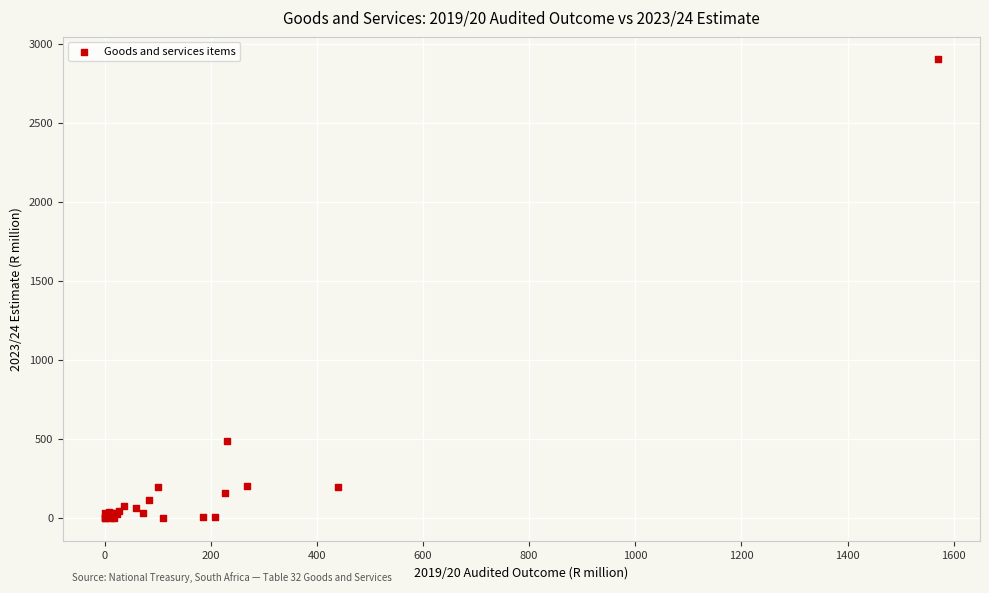

What Y value in the scatter plot is closest to 1449?

483.3